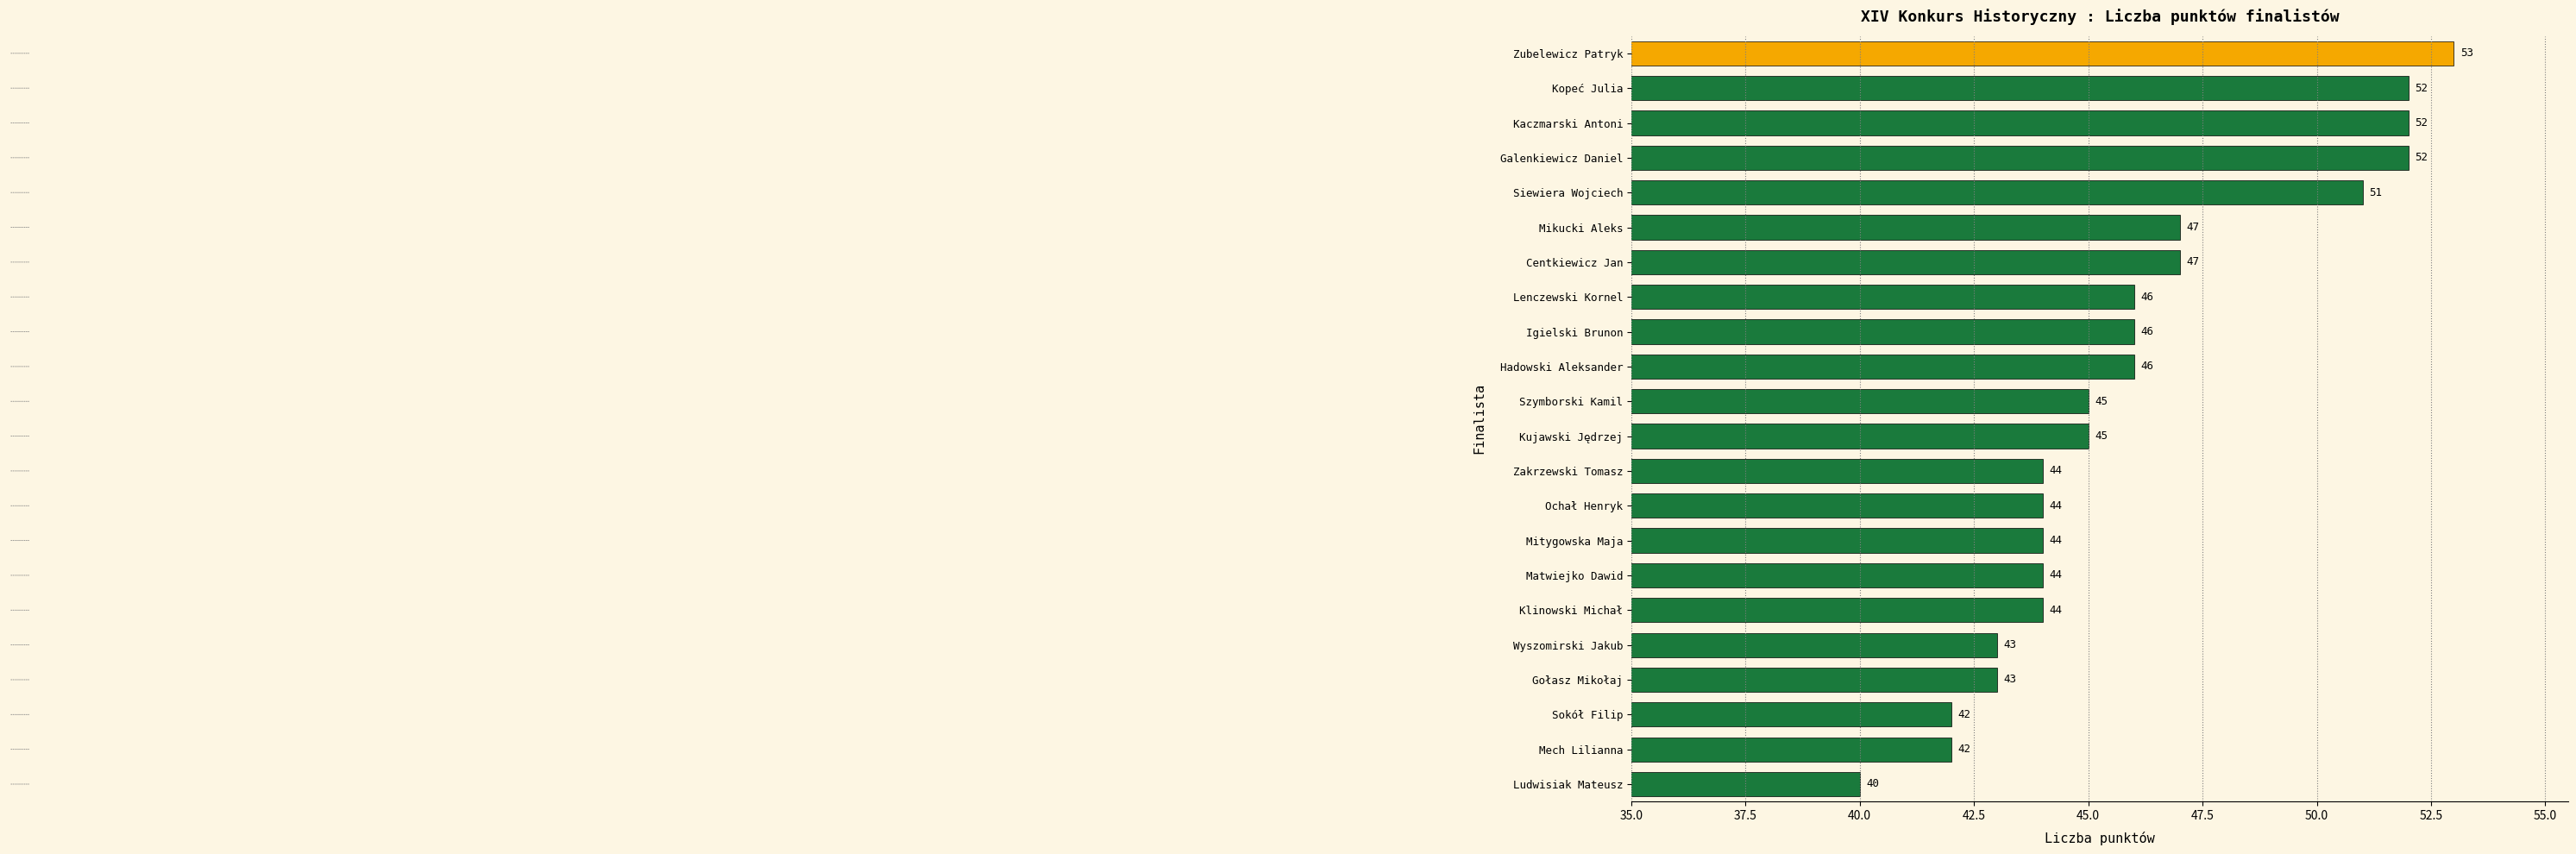

Between Mikucki Aleks and Ochał Henryk, which is larger?

Mikucki Aleks